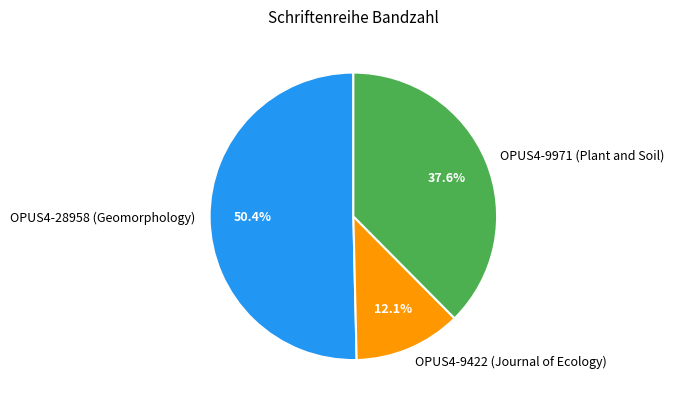

Do OPUS4-28958 (Geomorphology) and OPUS4-9971 (Plant and Soil) together represent more than half of the pie?

Yes